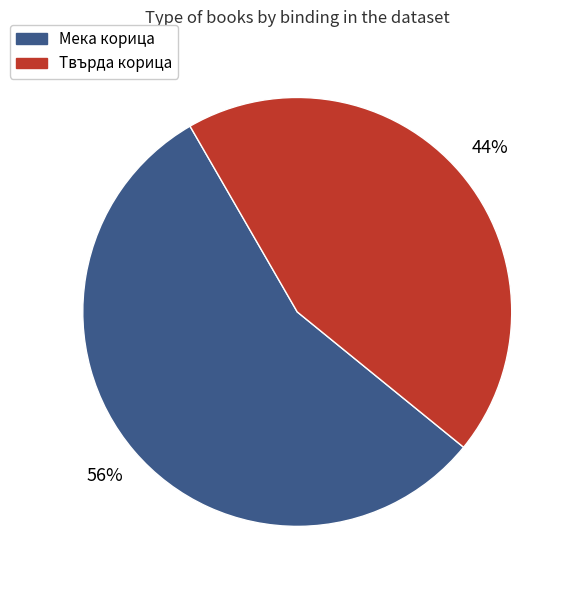

Is there any slice that represents more than half of the pie?

Yes